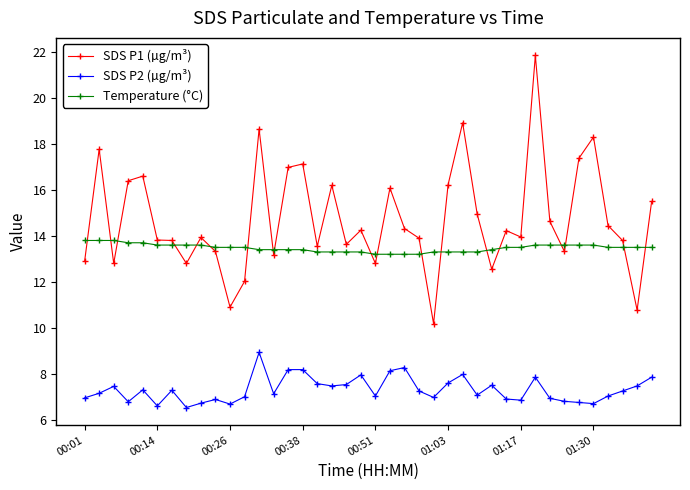

What is the value of the SDS P1 (µg/m³) point at the 26th from the left?

16.2